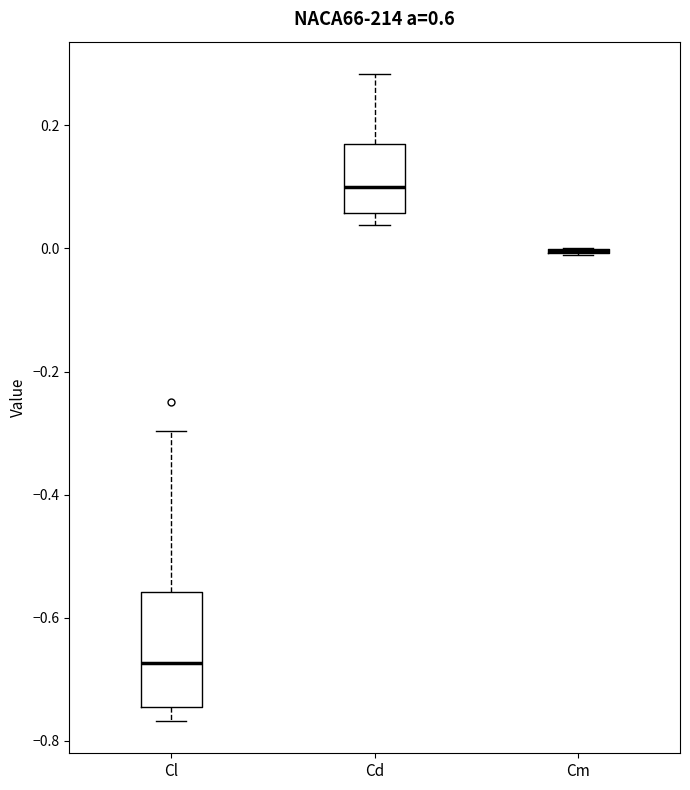

Where is the lower edge of the box for Cd on the y-axis? The values are not printed on the chart, so give them approximately, as read against the axis.

0.06